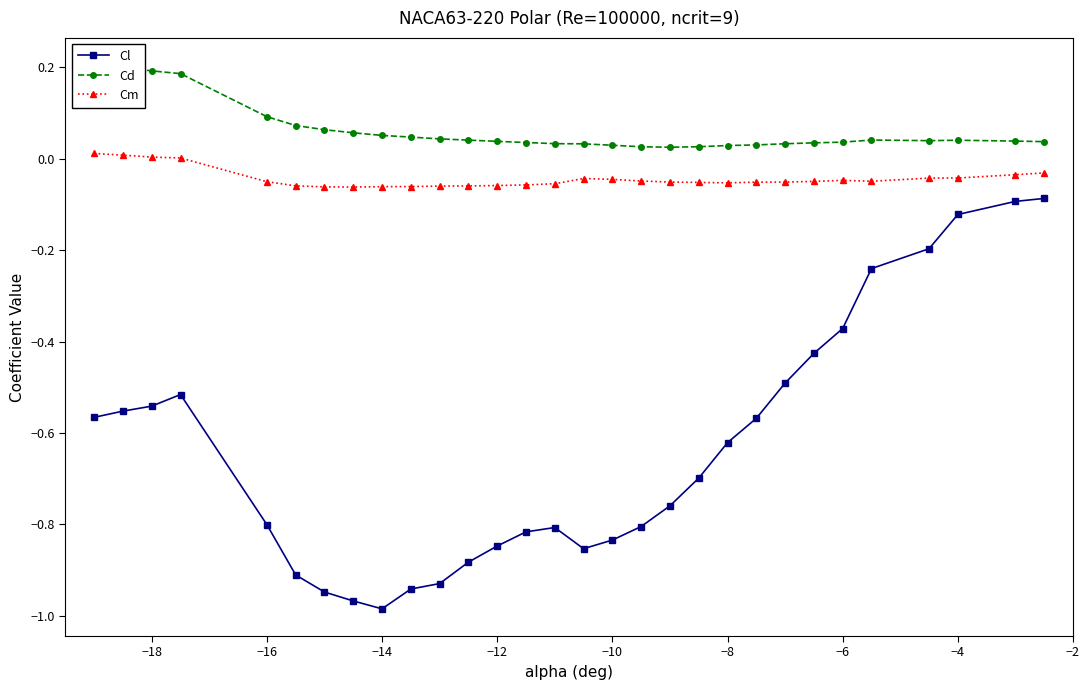

True or false: Cl and Cd intersect in this chart.

False